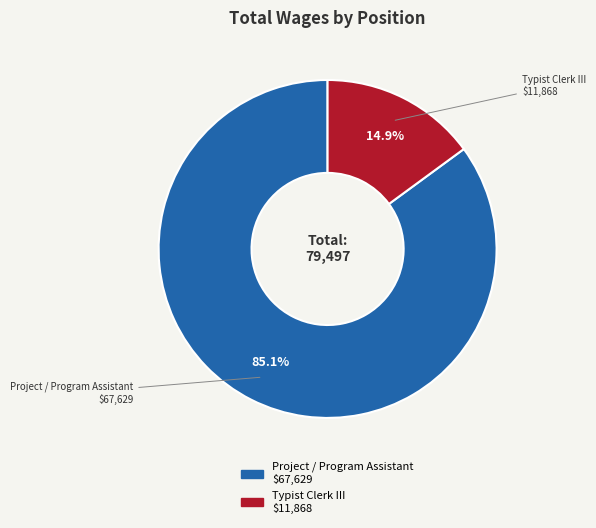

Is it true that Typist Clerk III is 15% of the pie?

True